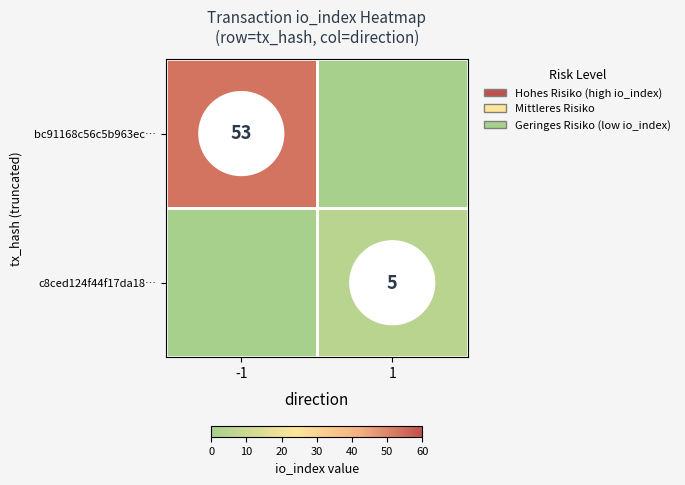

The value of c8ced124f44f17da18… at 1 is 7. True or false?

False